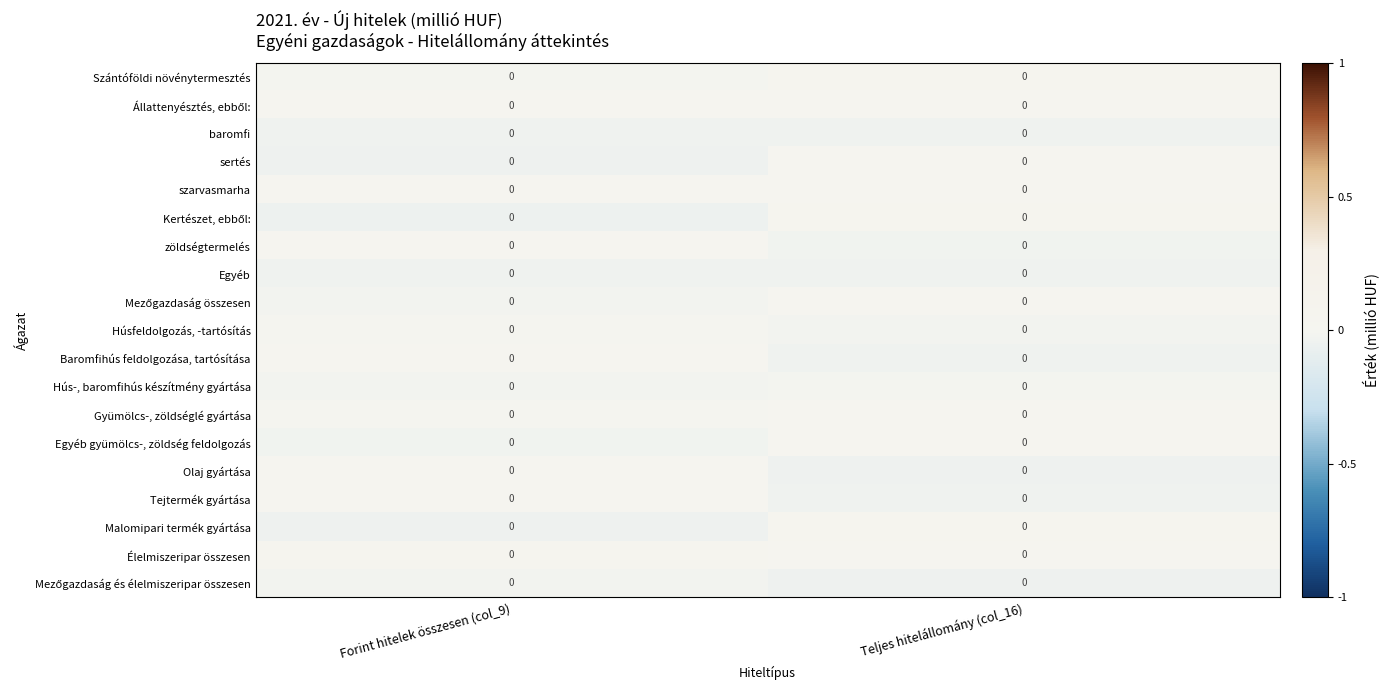

At which category is the sum across all series the highest?

Teljes hitelállomány (col_16)